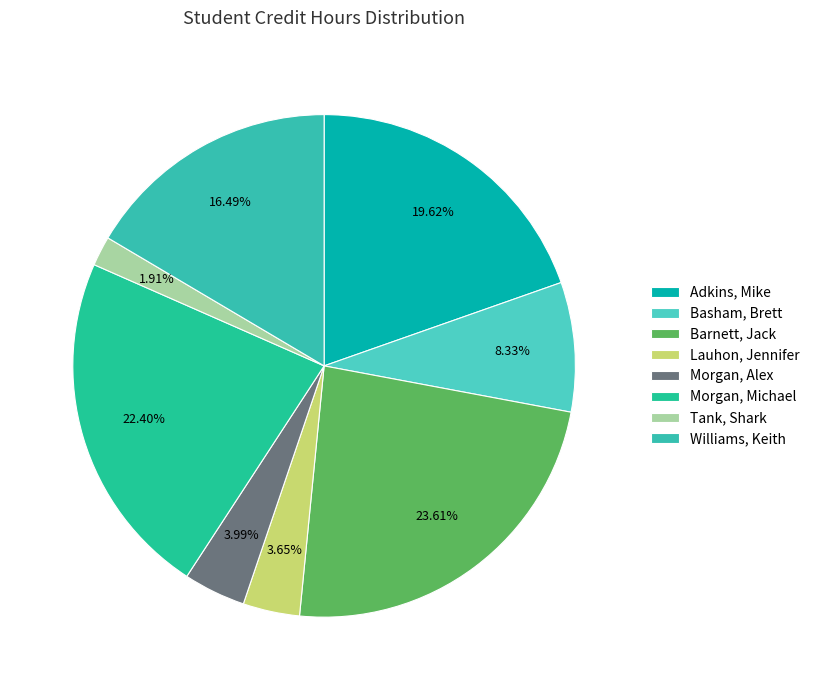

To the nearest percent, what is the difference between the largest and smallest slice percentages?

22%